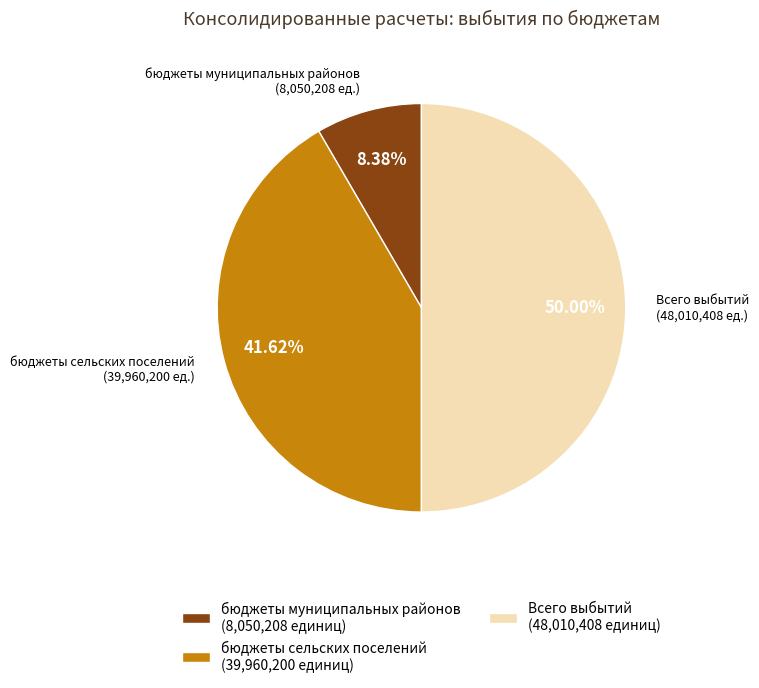

Do Всего выбытий (48,010,408 единиц) and бюджеты сельских поселений (39,960,200 единиц) together represent more than half of the pie?

Yes